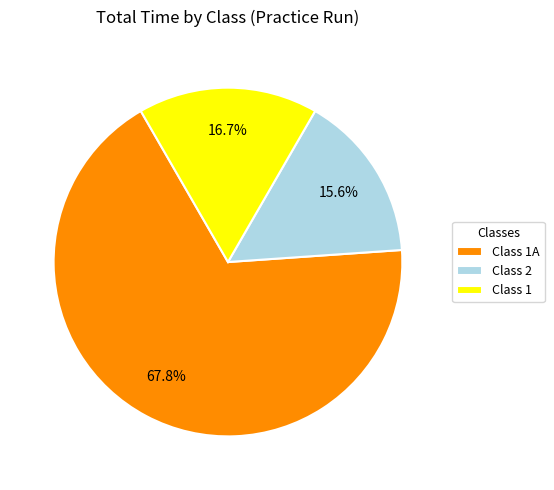

Combined, do Class 1A and Class 2 account for over 50%?

Yes